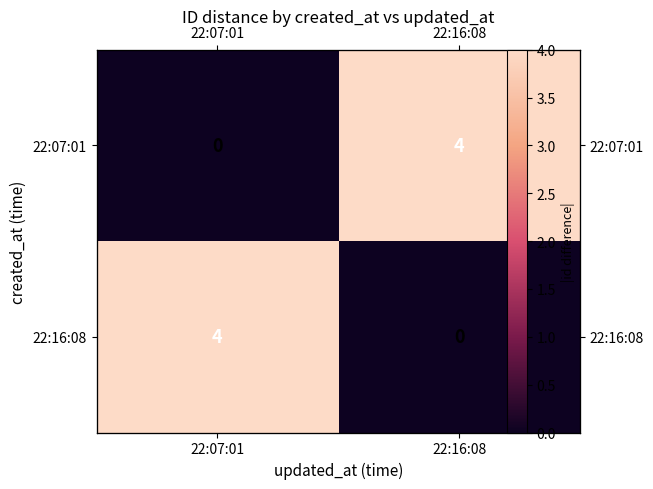

List the series in order of their peak value, lowest first.

22:07:01, 22:16:08